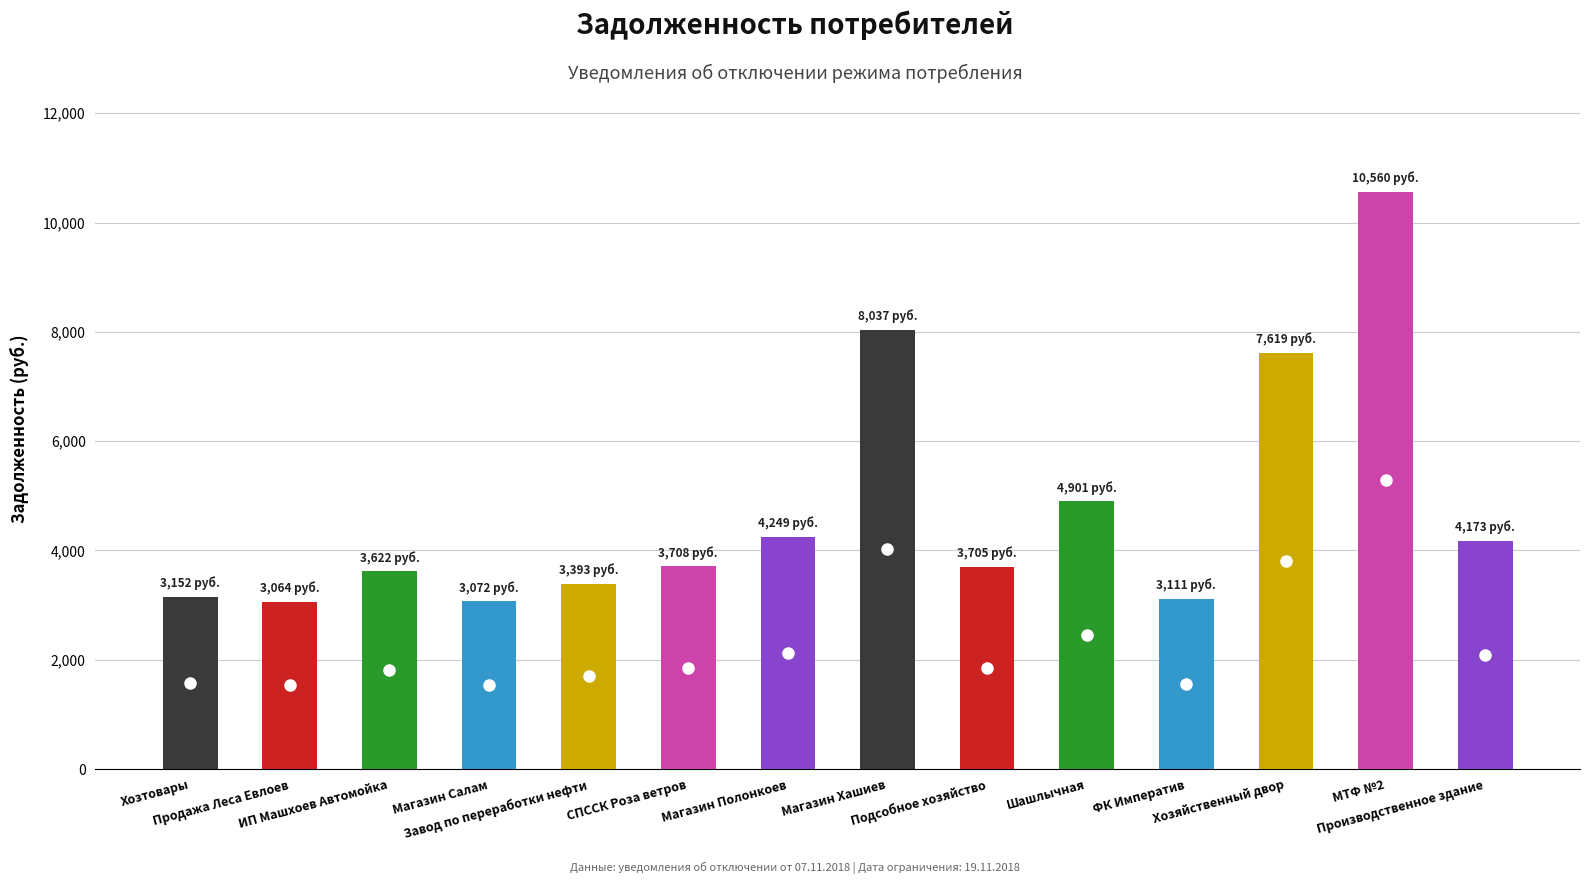

Where does the data first go above 3708?

СПССК Роза ветров